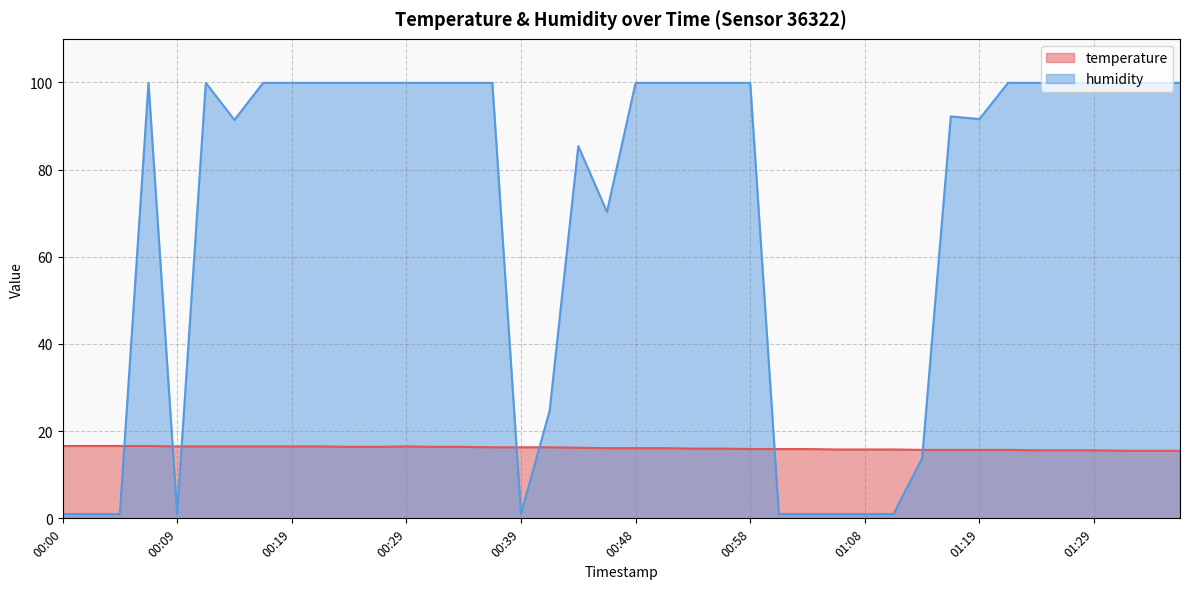

What is the maximum value for humidity?

99.9